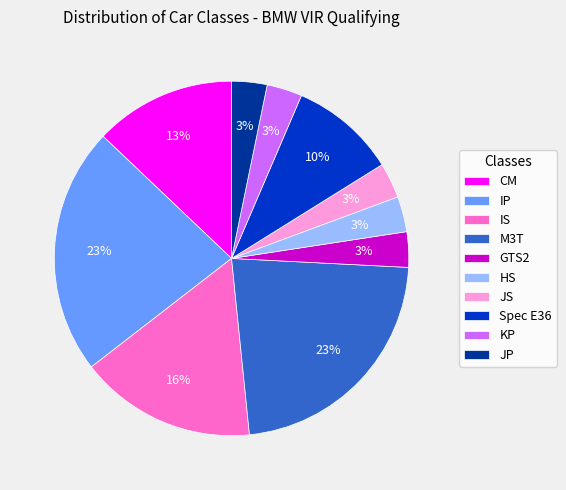

What percentage is the IS slice, to the nearest percent?

16%